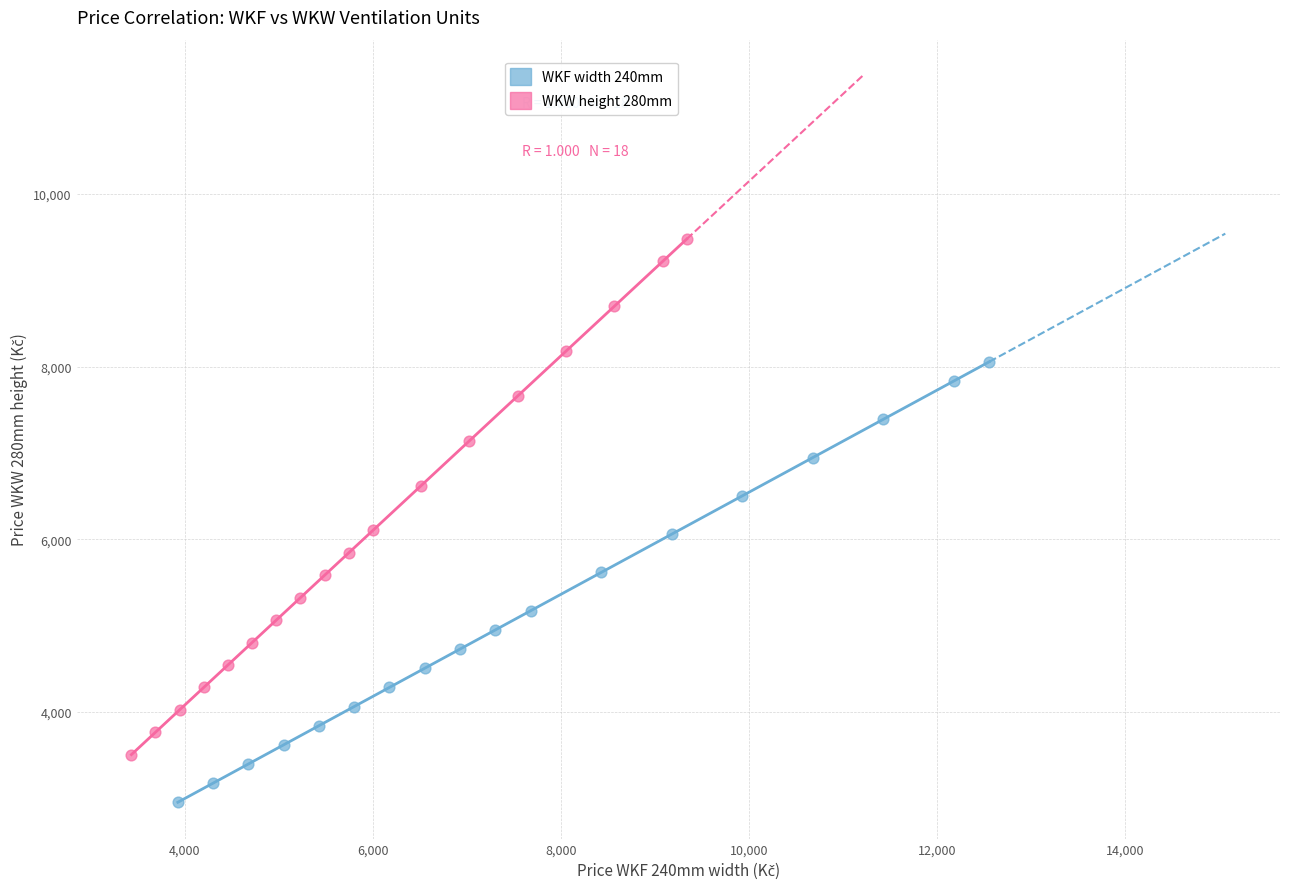

Which series contains the highest Y value?

WKW height 280mm